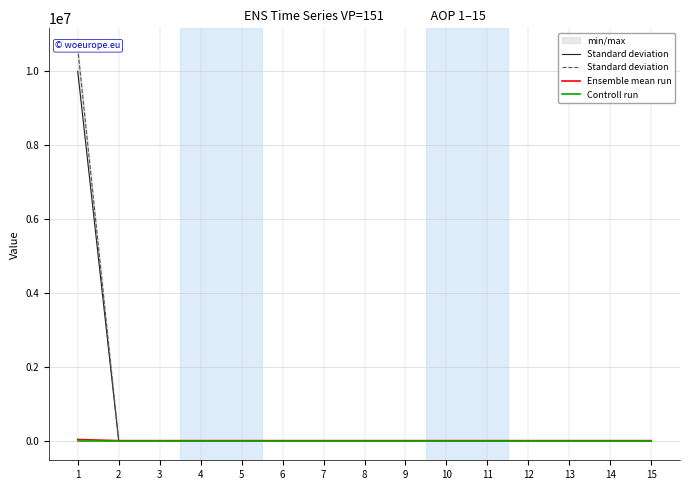

Reading left to right, list all the values displayed in this chart.

Standard deviation: 10620421.0	0.0	0.0	0.0	0.0	0.0	0.0	0.0	0.0	0.0	0.0	0.0	0.0	0.0	0.0
Ensemble mean run: 31229.0	0.0	0.0	0.0	0.0	0.0	0.0	0.0	0.0	0.0	0.0	0.0	0.0	0.0	0.0
Controll run: 0.0	0.0	0.0	0.0	0.0	0.0	0.0	0.0	0.0	0.0	0.0	0.0	0.0	0.0	0.0